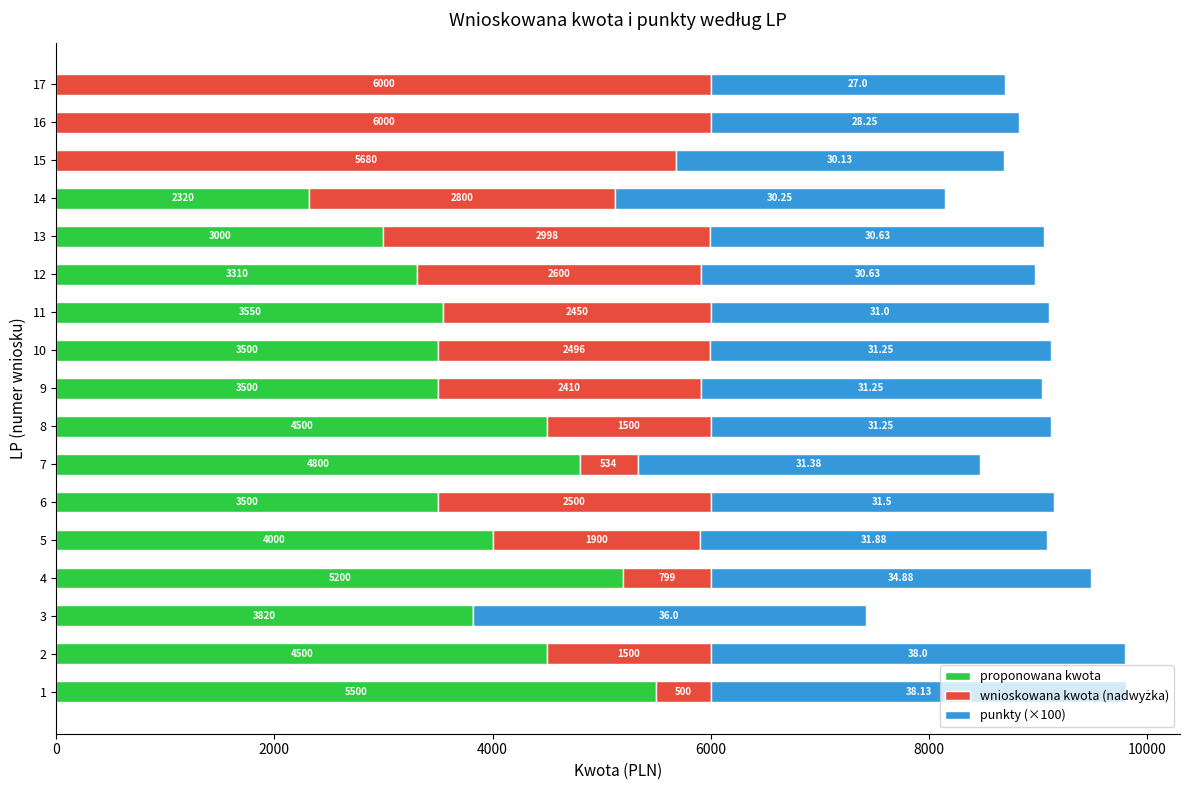

How many positive values does the proponowana kwota series have?

14